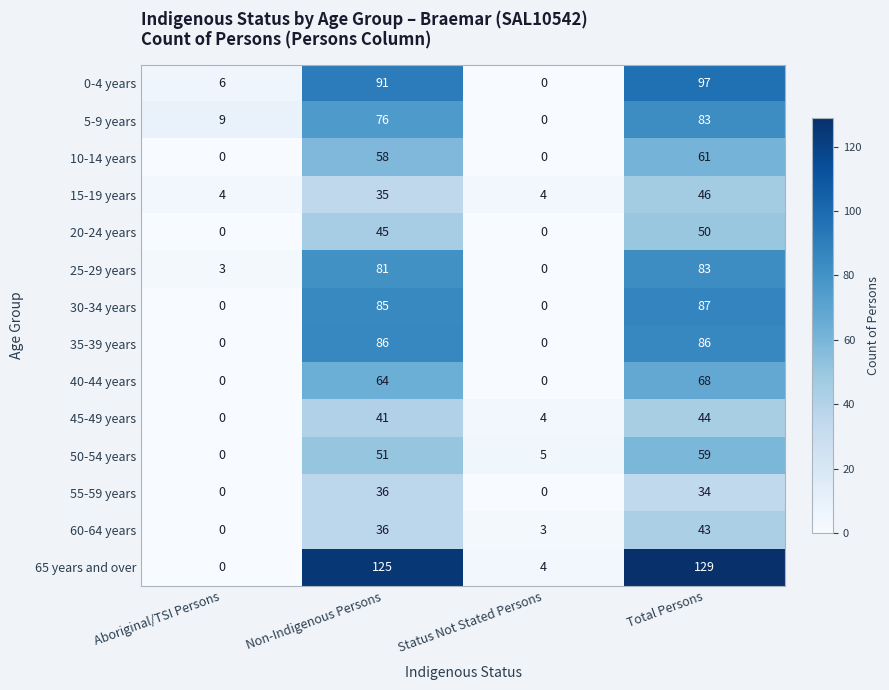

At which label does 25-29 years reach its peak?

Total Persons